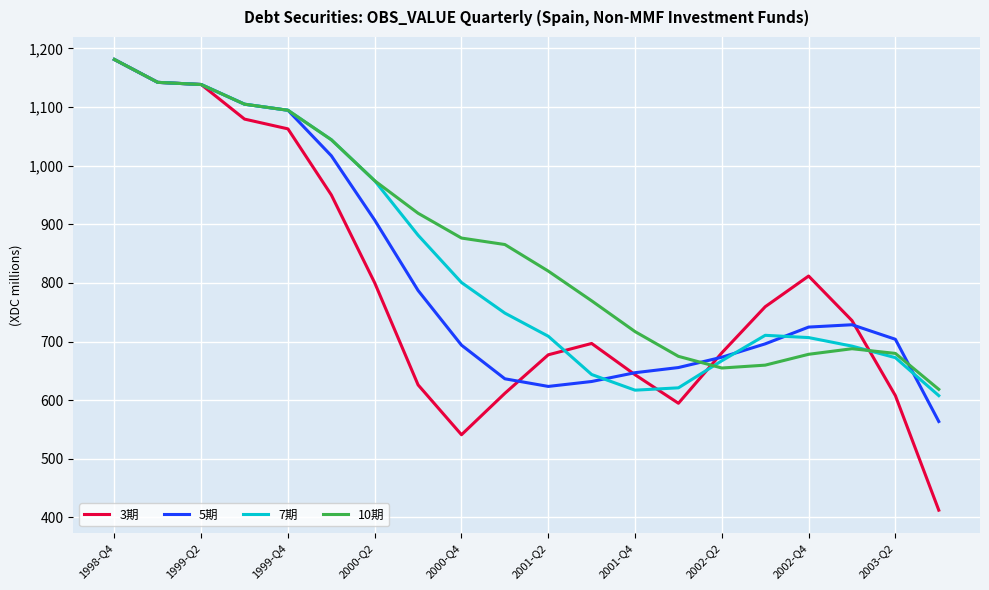

True or false: 10期 has more than 0 points higher than both neighbors.

True